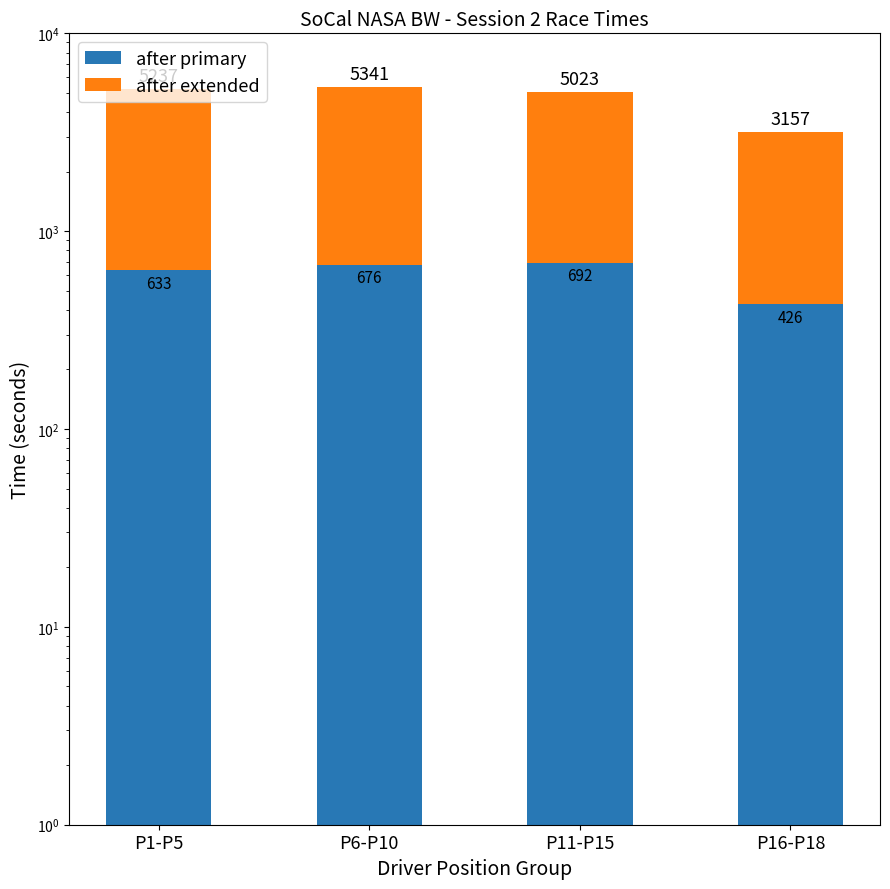

The after primary series shows 691.8 at P11-P15. True or false?

True